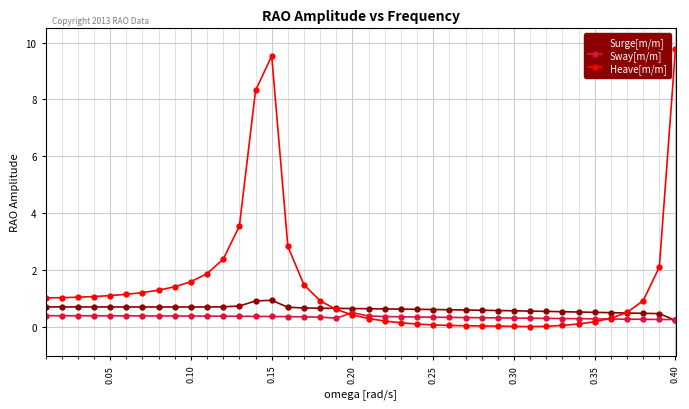

Which series has the widest spread of values?

Heave[m/m]